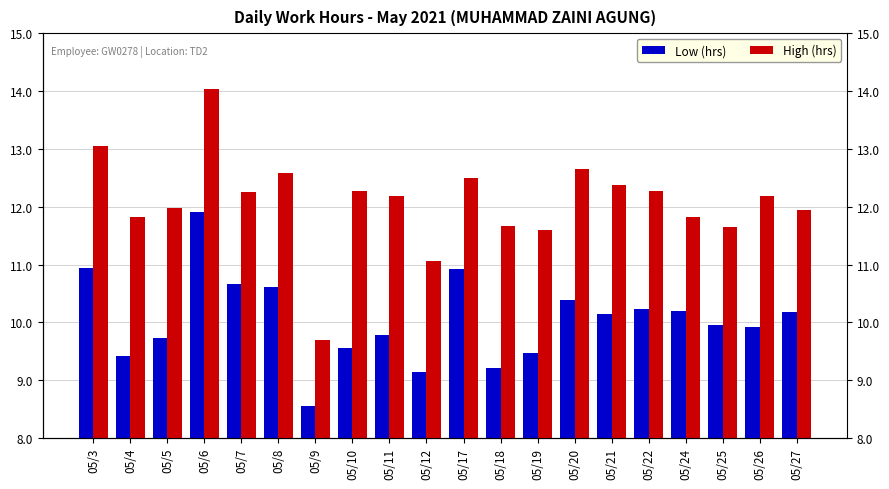

Are the bars horizontal?

No